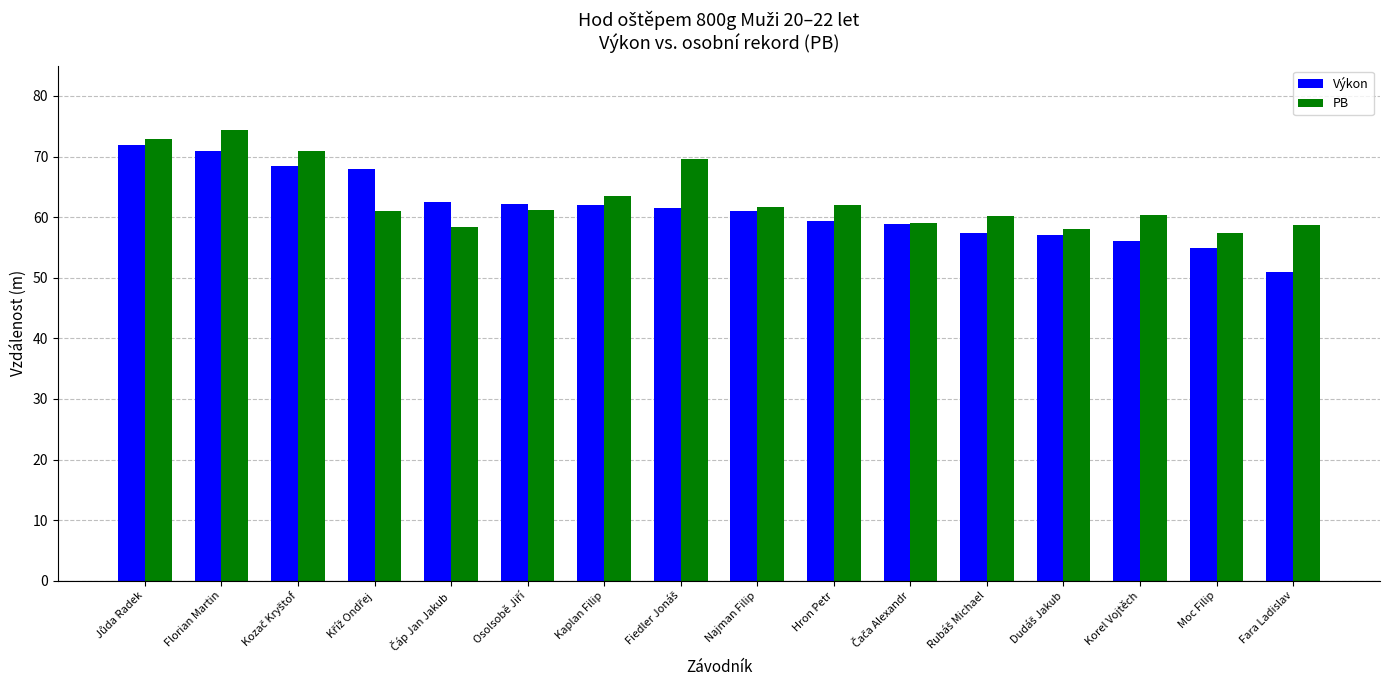

At how many categories does at least one series exceed 65?

5